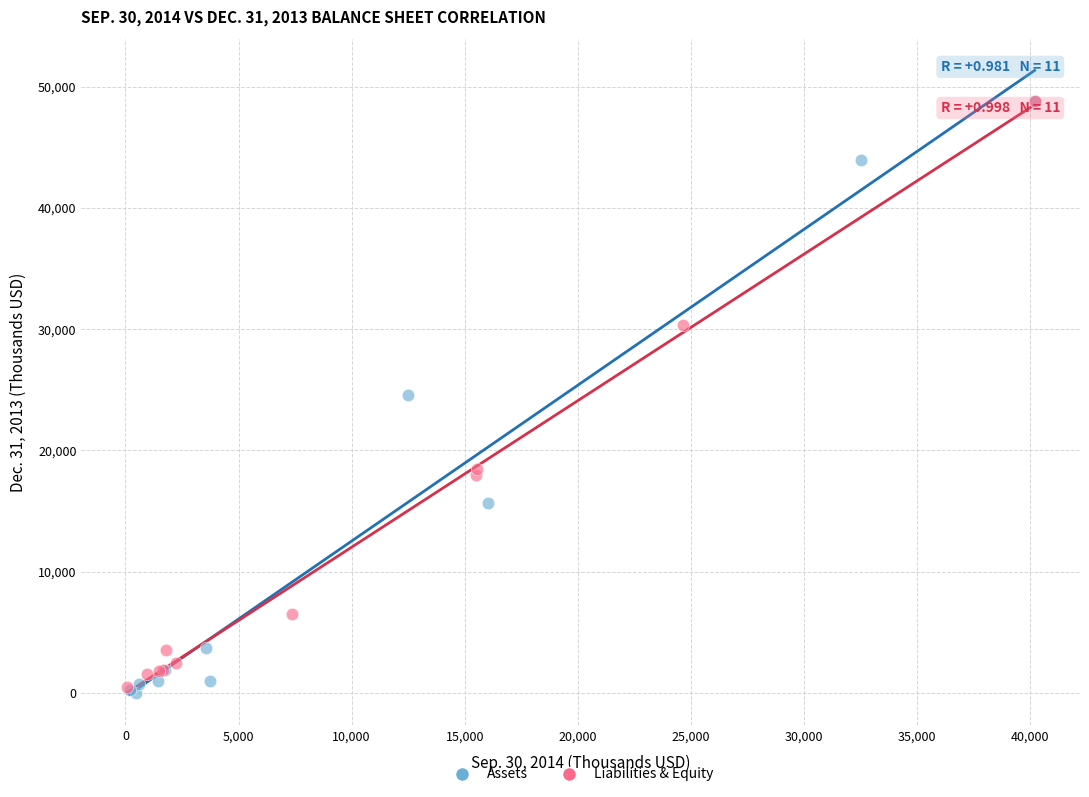

What are all the series names shown in the legend?

Assets, Liabilities & Equity